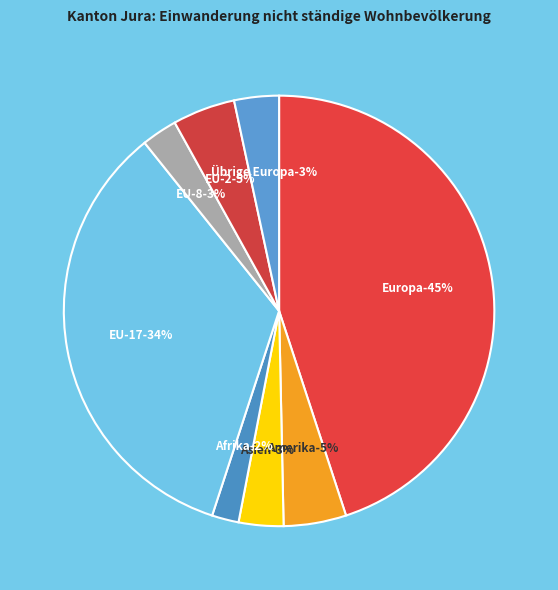

To the nearest percent, what percentage of the pie is Asien?

3%